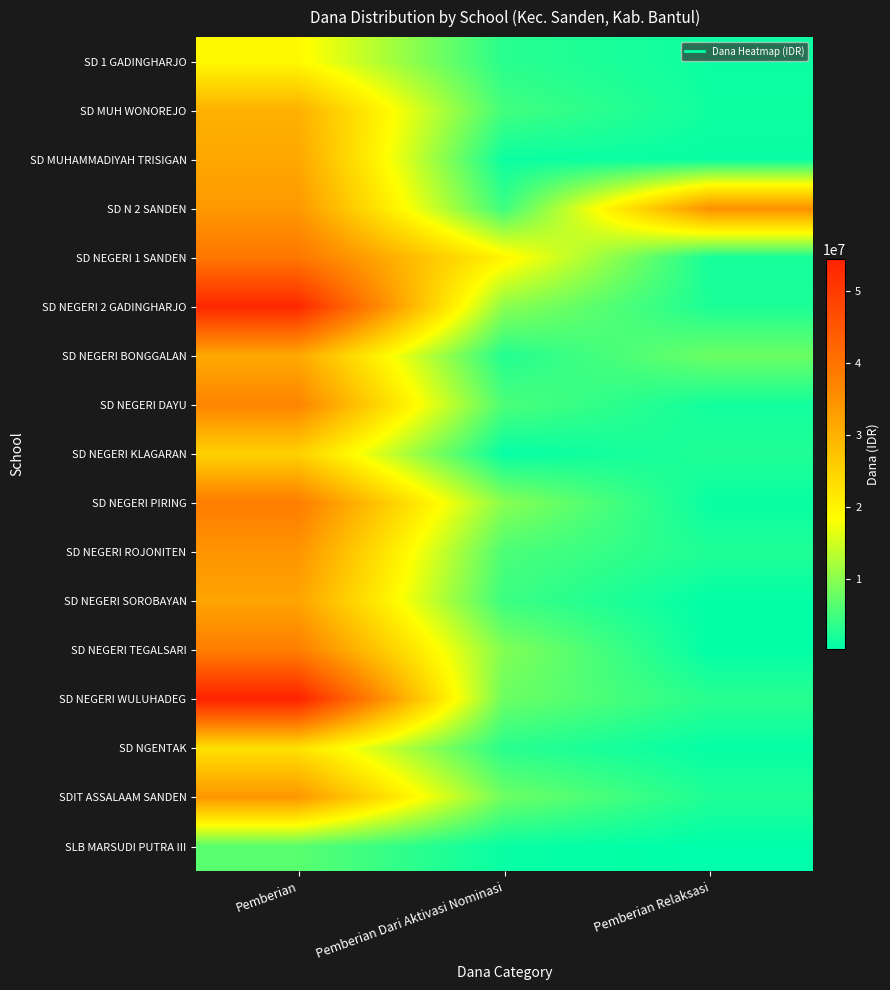

What is the total value across all series at Pemberian?

560925000